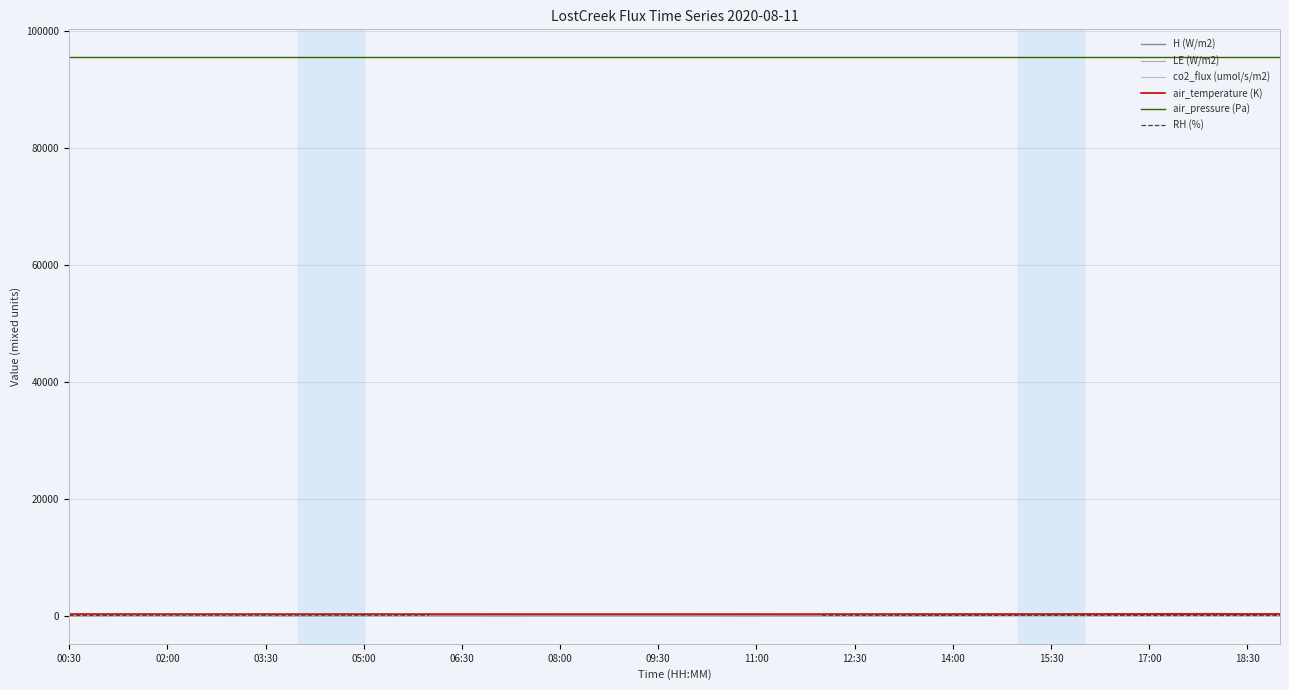

True or false: H (W/m2) and air_pressure (Pa) cross at least once.

False